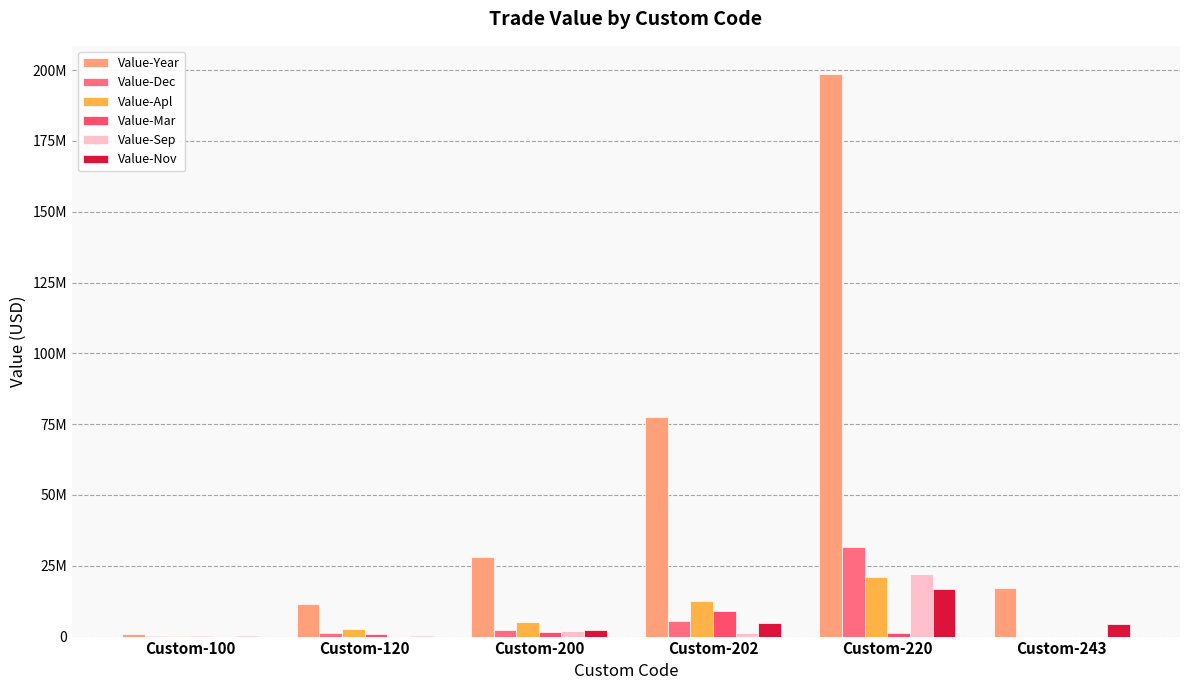

Rank the series by their maximum value, from highest to lowest.

Value-Year, Value-Dec, Value-Sep, Value-Apl, Value-Nov, Value-Mar